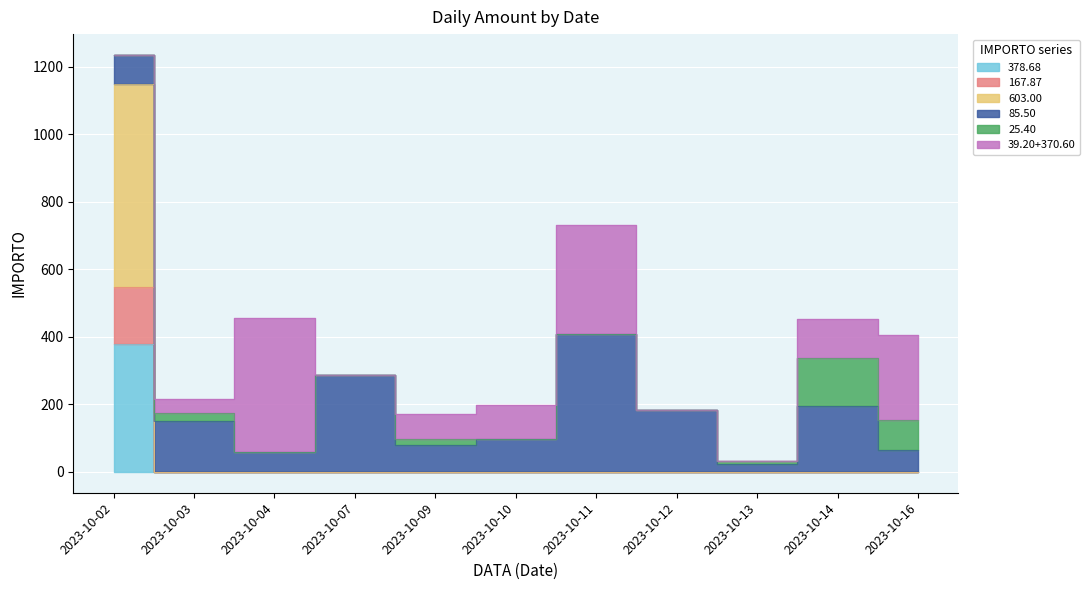

How many values in 167.87 are above zero?

1